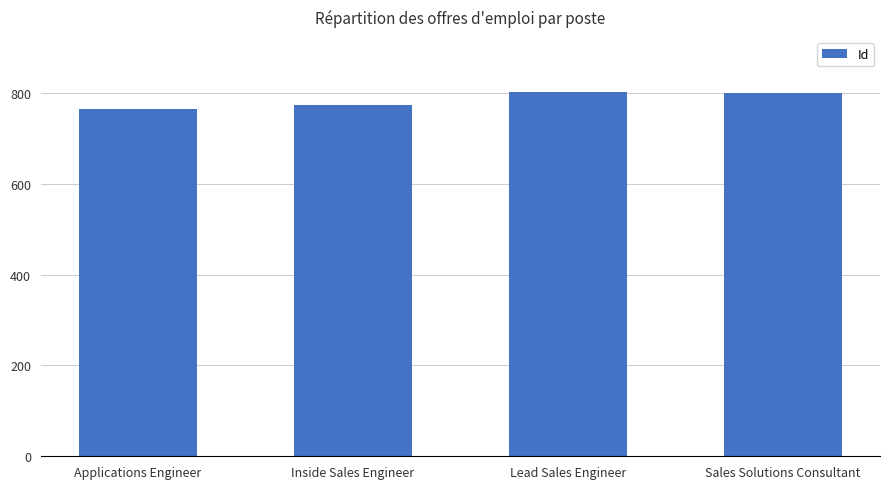

What is the sum of the values at Lead Sales Engineer and Sales Solutions Consultant?

1604